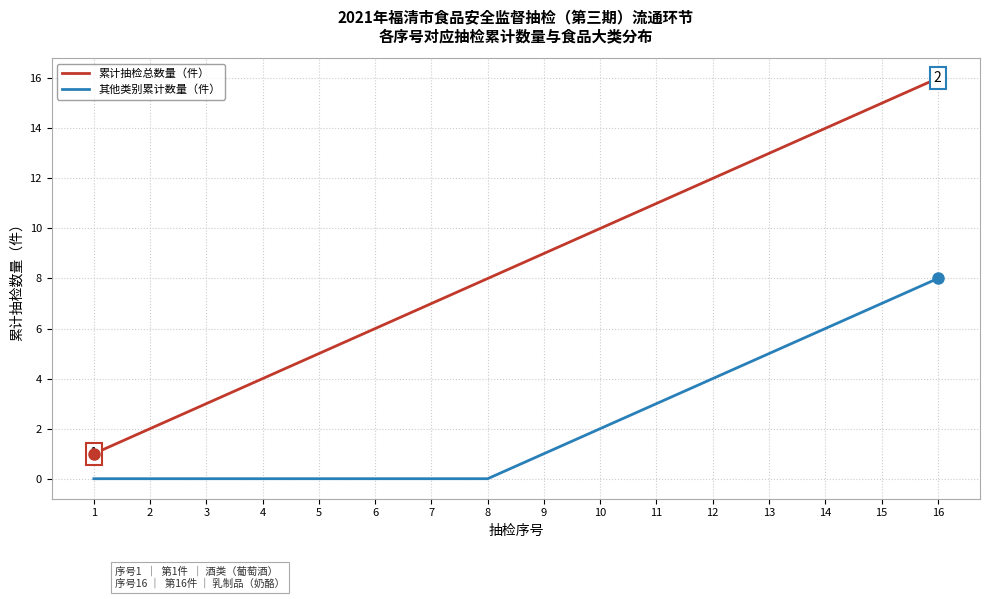

Reading left to right, list all the values displayed in this chart.

累计抽检总数量（件）: 1=1	2=2	3=3	4=4	5=5	6=6	7=7	8=8	9=9	10=10	11=11	12=12	13=13	14=14	15=15	16=16
其他类别累计数量（件）: 1=0	2=0	3=0	4=0	5=0	6=0	7=0	8=0	9=1	10=2	11=3	12=4	13=5	14=6	15=7	16=8